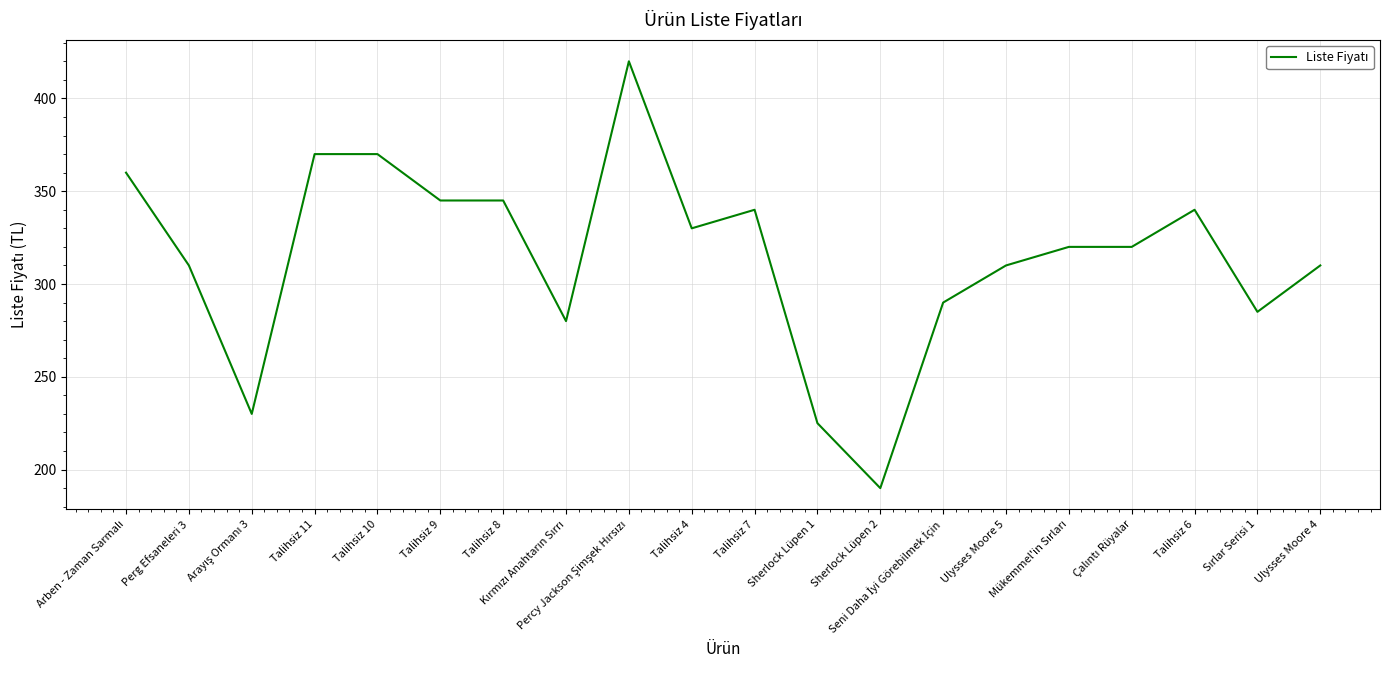

Reading right to left, transcribe all the data shown in this chart.

310	285	340	320	320	310	290	190	225	340	330	420	280	345	345	370	370	230	310	360